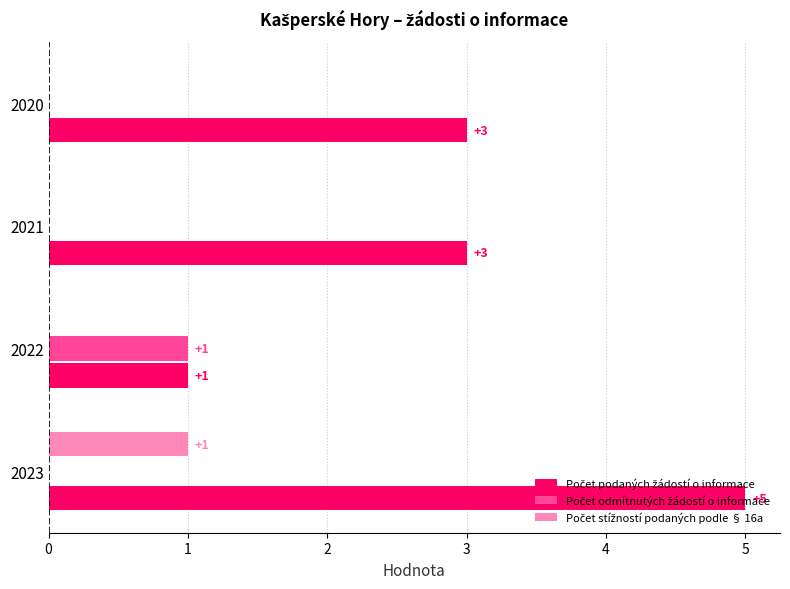

Which category has the highest value across all series?

2023